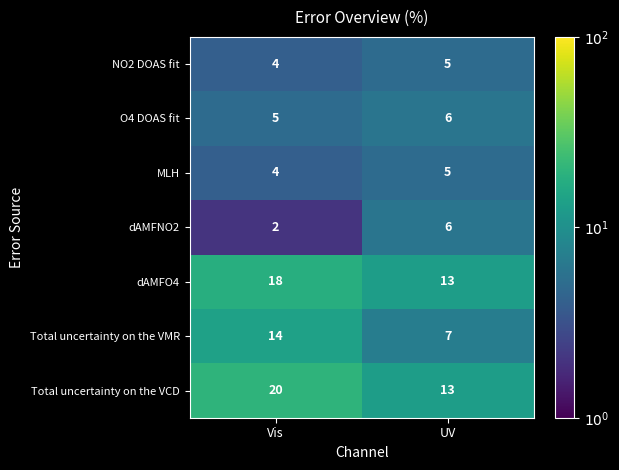

What is the minimum value for MLH?

4